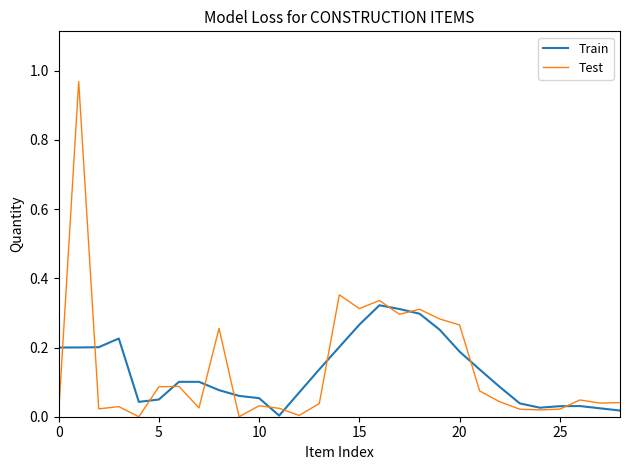

Rank the series by their maximum value, from lowest to highest.

Train, Test